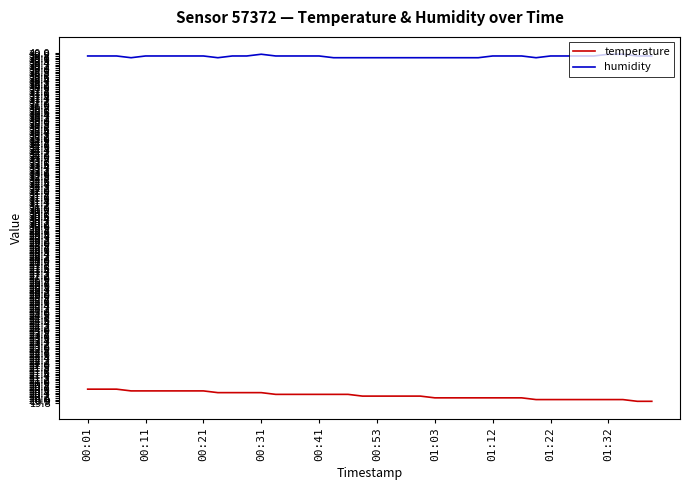

True or false: temperature and humidity cross at least once.

False